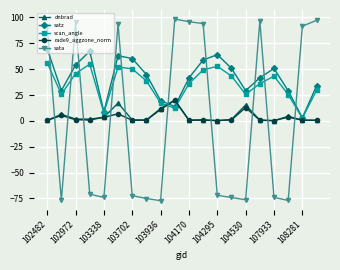

Is this an area chart (filled region under the line)?

No